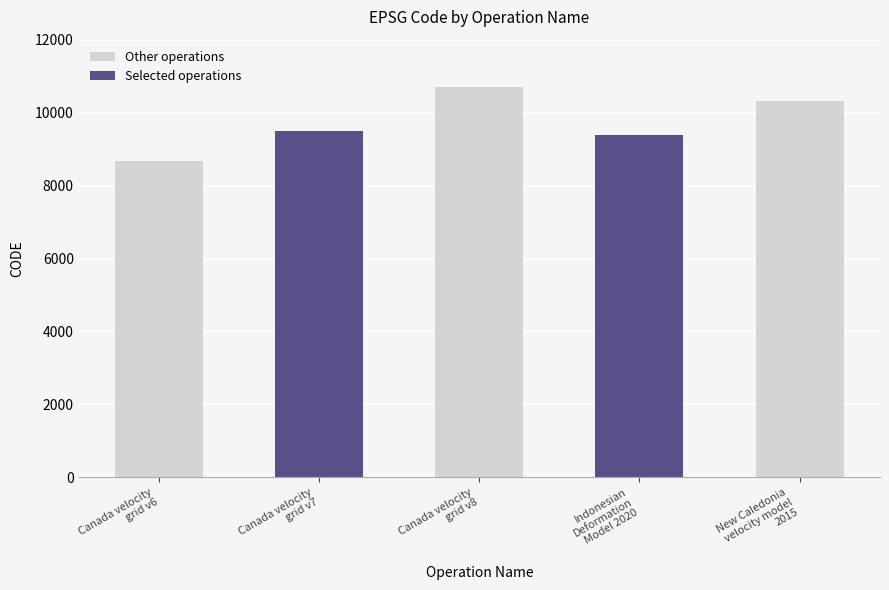

What is the difference between the values at Canada velocity
grid v6 and Indonesian
Deformation
Model 2020?

699